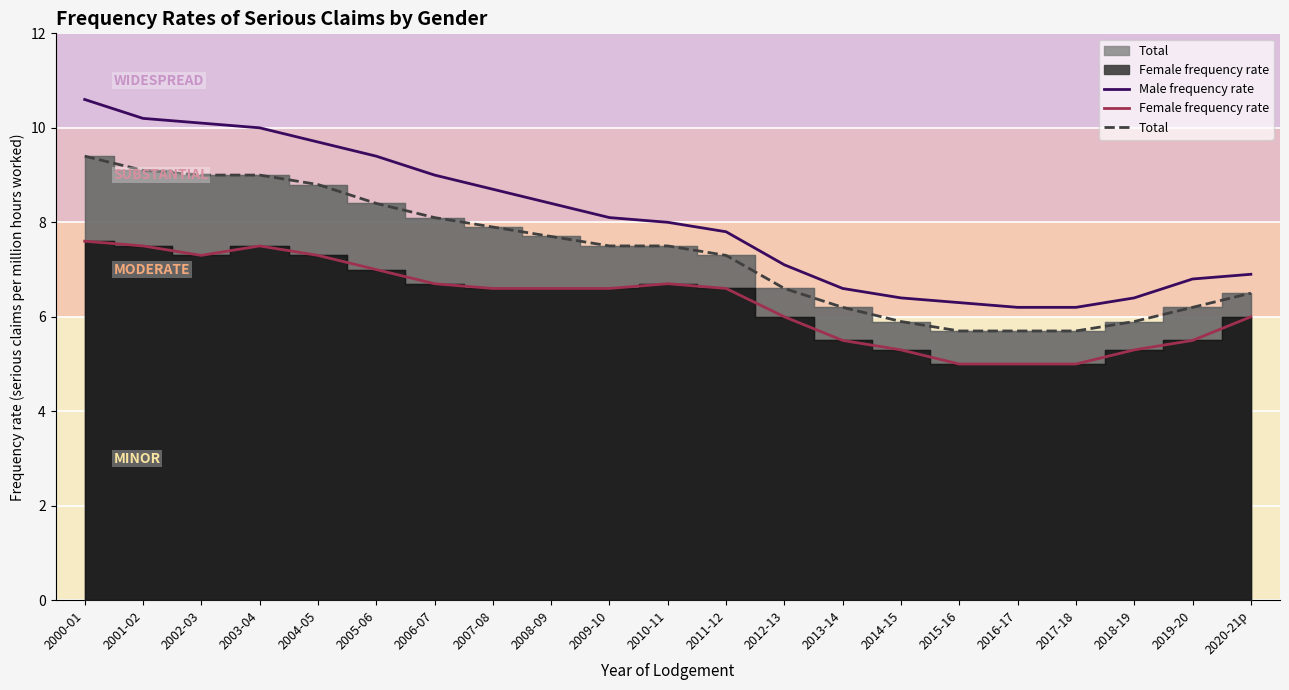

What position from the right is 2019-20?

2